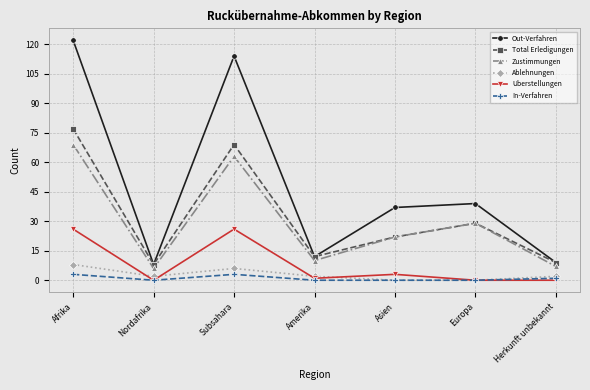

Between Asien and Herkunft unbekannt, which series saw the biggest shift?

Out-Verfahren